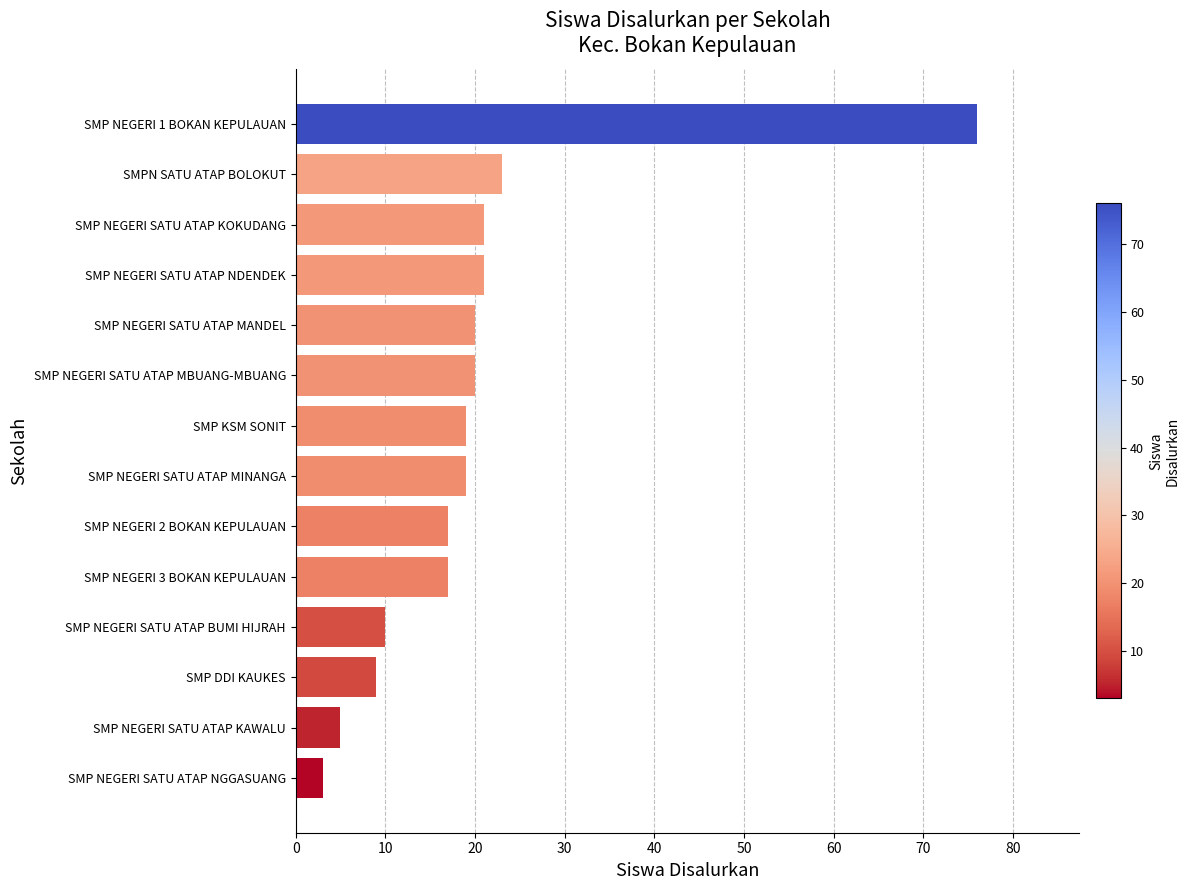

True or false: the data shows 19 at SMP KSM SONIT.

True